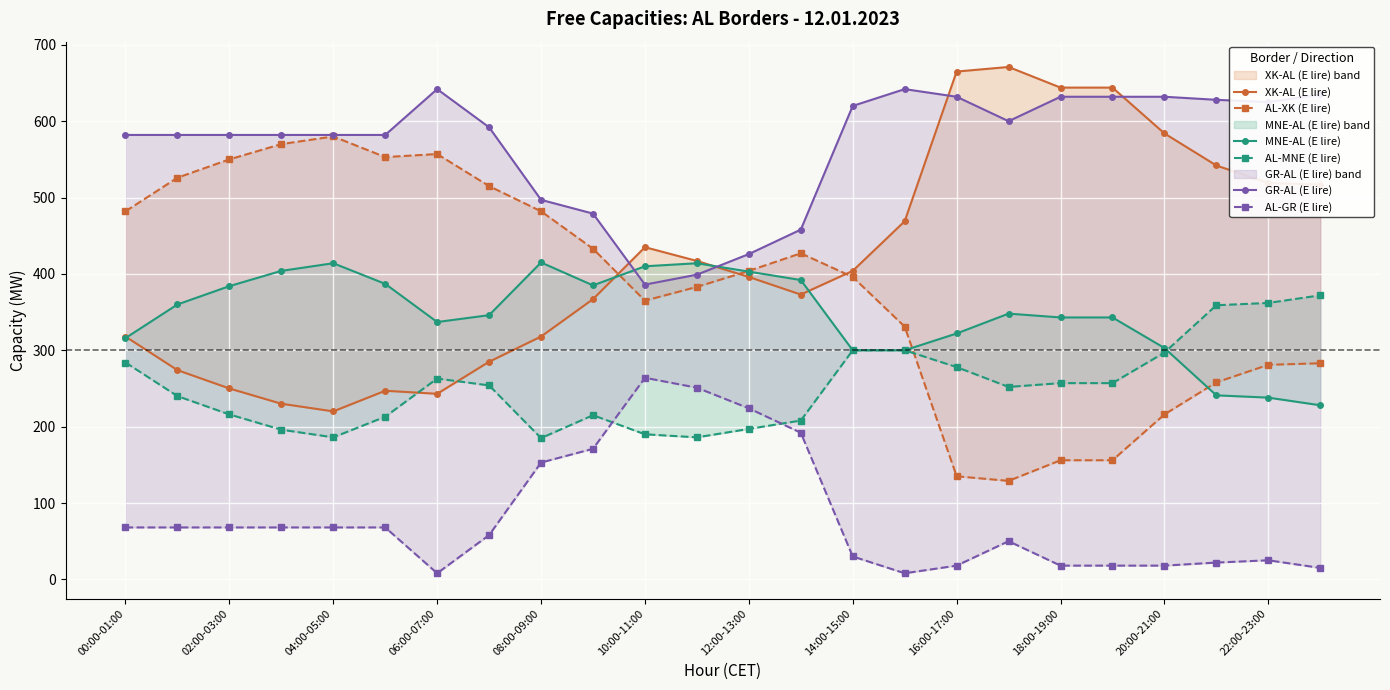

Reading left to right, list all the values displayed in this chart.

XK-AL (E lire): 318	274	250	230	220	247	243	285	318	367	435	417	396	373	404	469	665	671	644	644	584	542	519	517
AL-XK (E lire): 482	526	550	570	580	553	557	515	482	433	365	383	404	427	396	331	135	129	156	156	216	258	281	283
MNE-AL (E lire): 316	360	384	404	414	387	337	346	415	385	410	414	403	392	300	300	322	348	343	343	303	241	238	228
AL-MNE (E lire): 284	240	216	196	186	213	263	254	185	215	190	186	197	208	300	300	278	252	257	257	297	359	362	372
GR-AL (E lire): 582	582	582	582	582	582	642	592	497	479	386	399	426	458	620	642	632	600	632	632	632	628	625	635
AL-GR (E lire): 68	68	68	68	68	68	8	58	153	171	264	251	224	192	30	8	18	50	18	18	18	22	25	15